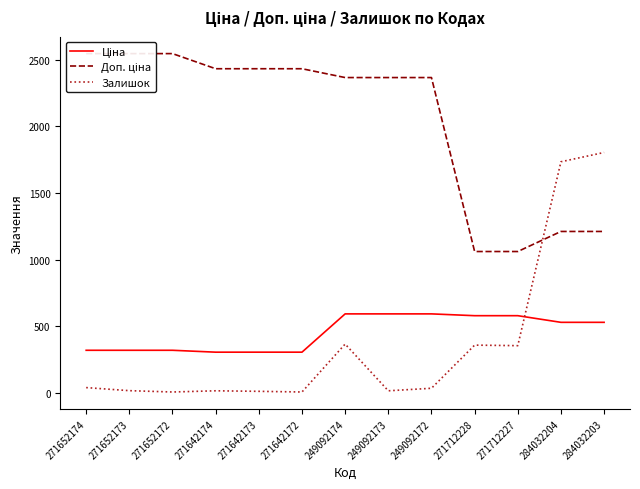

Read the Залишок value at 271642173.

10.0